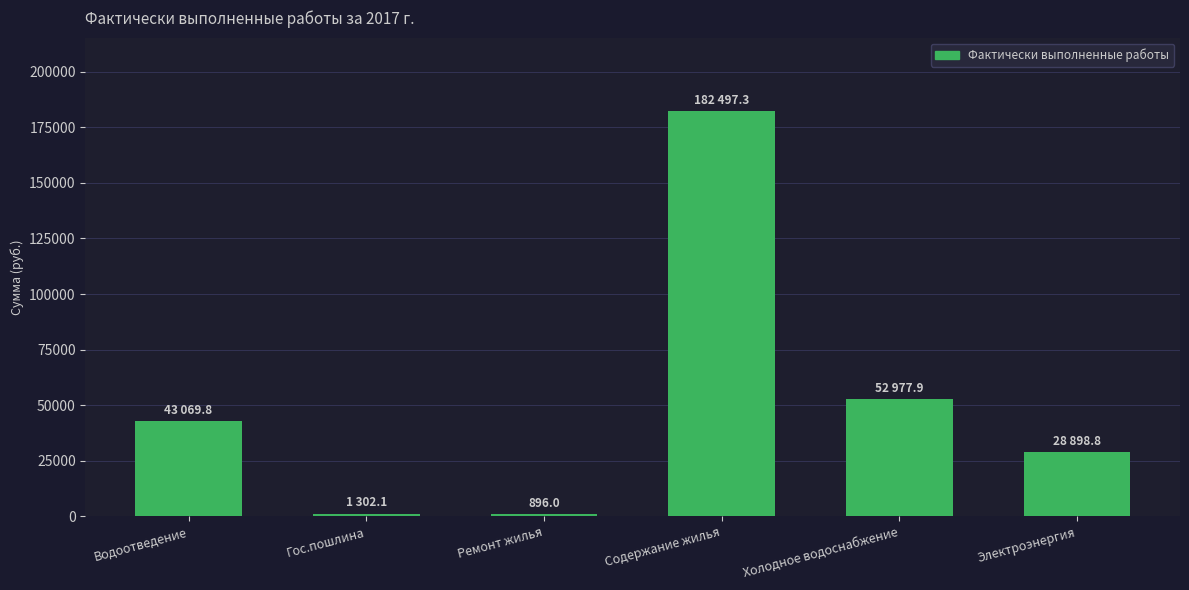

The value at Содержание жилья is 40723.8. True or false?

False